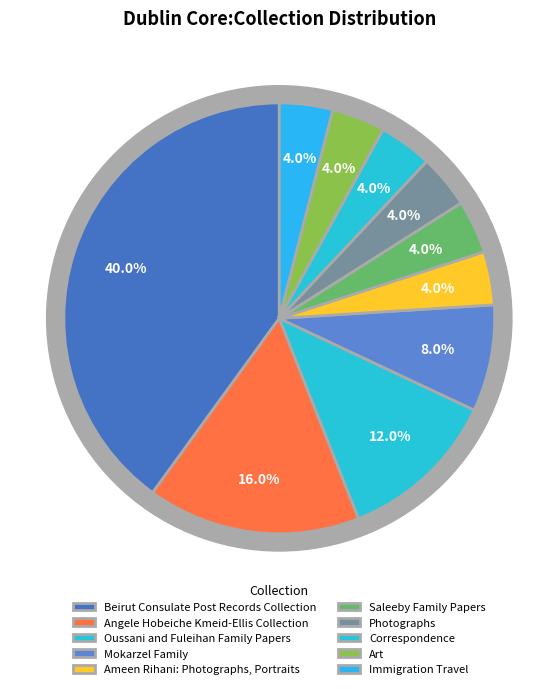

What portion of the pie excludes Immigration Travel?

96.0%